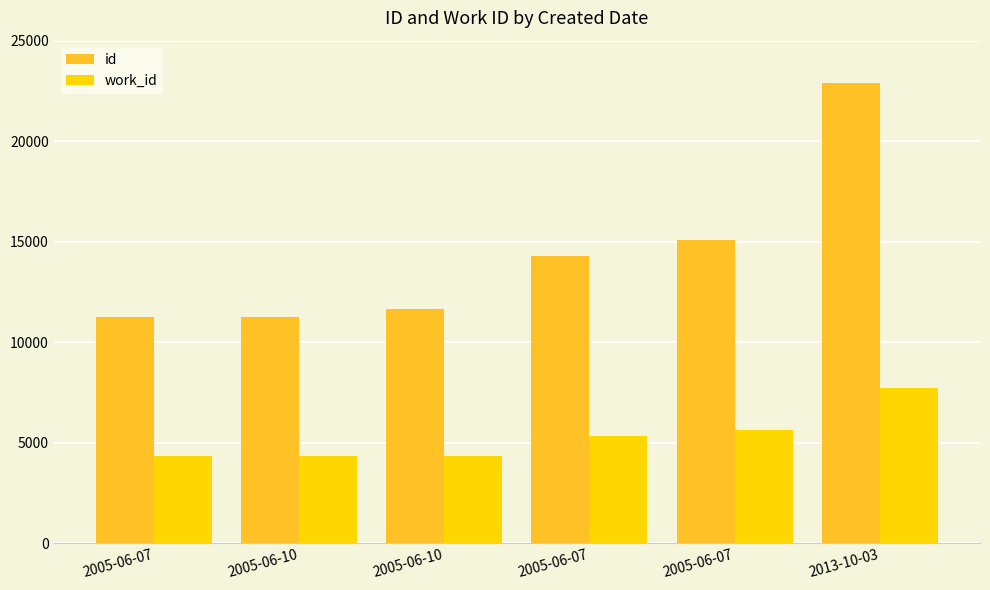

Reading right to left, list all the values displayed in this chart.

id: 22912	15103	14289	11672	11255	11254
work_id: 7698	5651	5318	4318	4318	4317